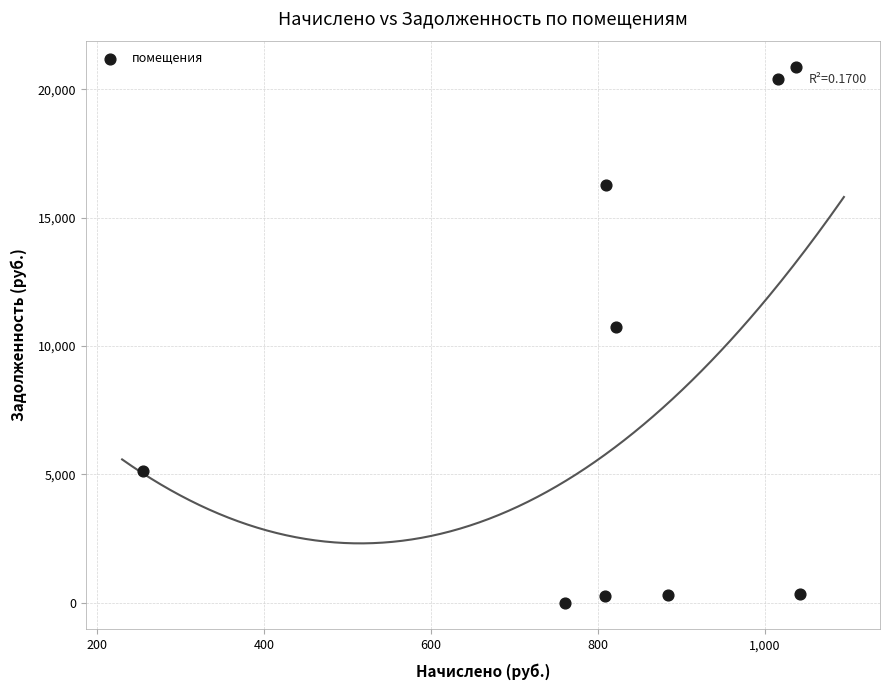

What Y value in the scatter plot is closest to 10426?

10731.0